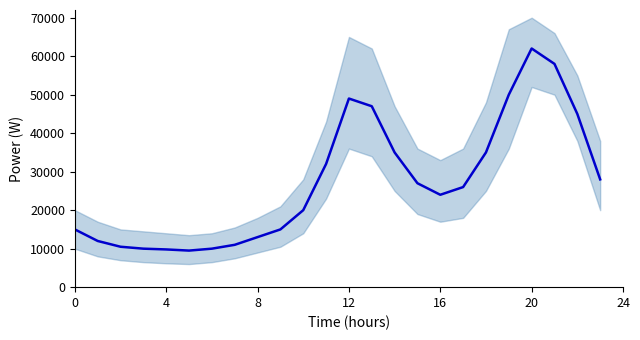

What is the greatest value displayed?

62000